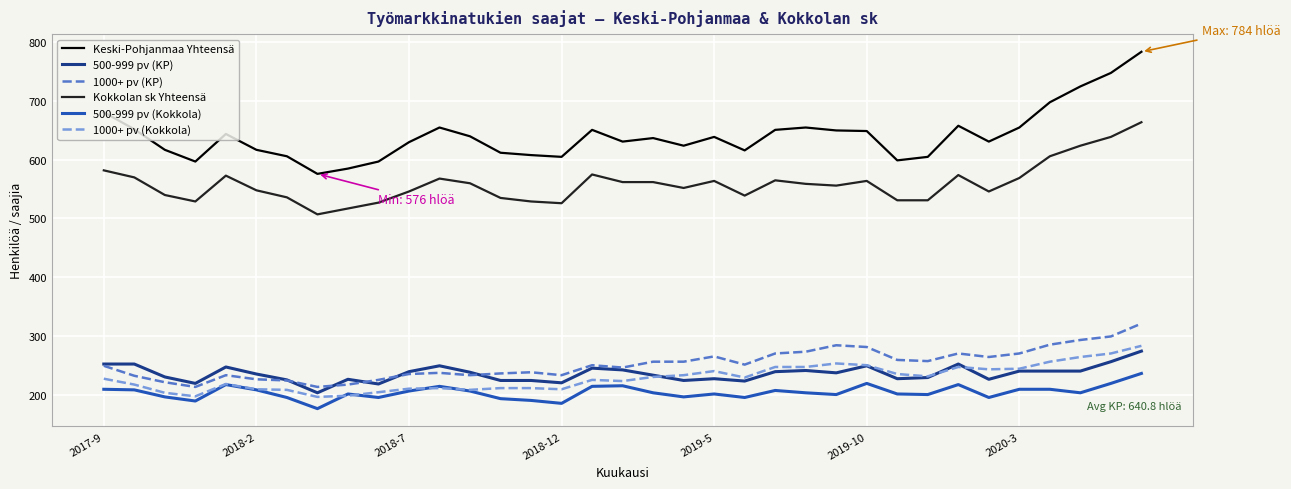

Which series has the largest total across all categories?

Keski-Pohjanmaa Yhteensä